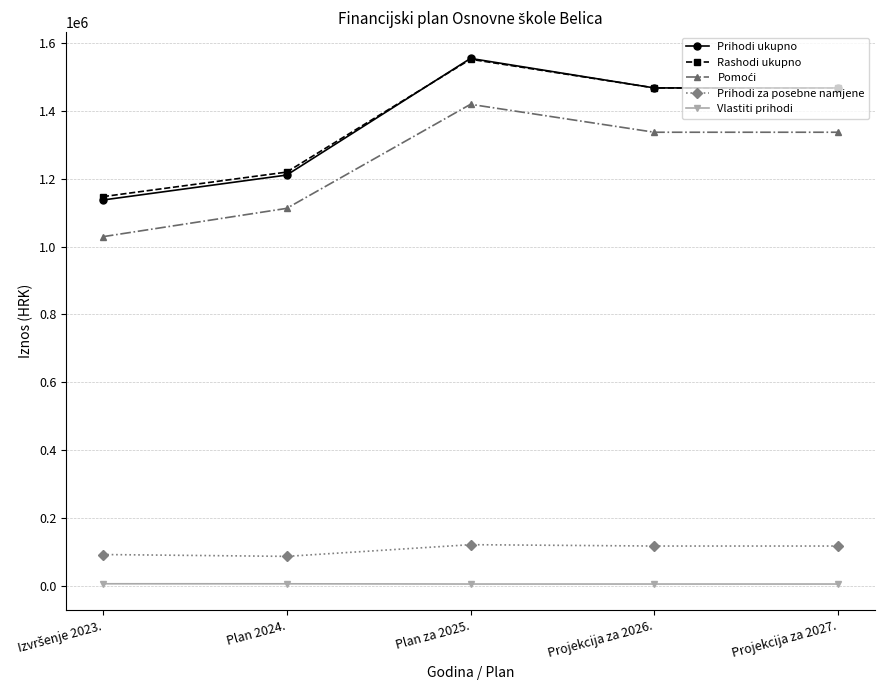

Which series has the largest range (max minus min)?

Prihodi ukupno